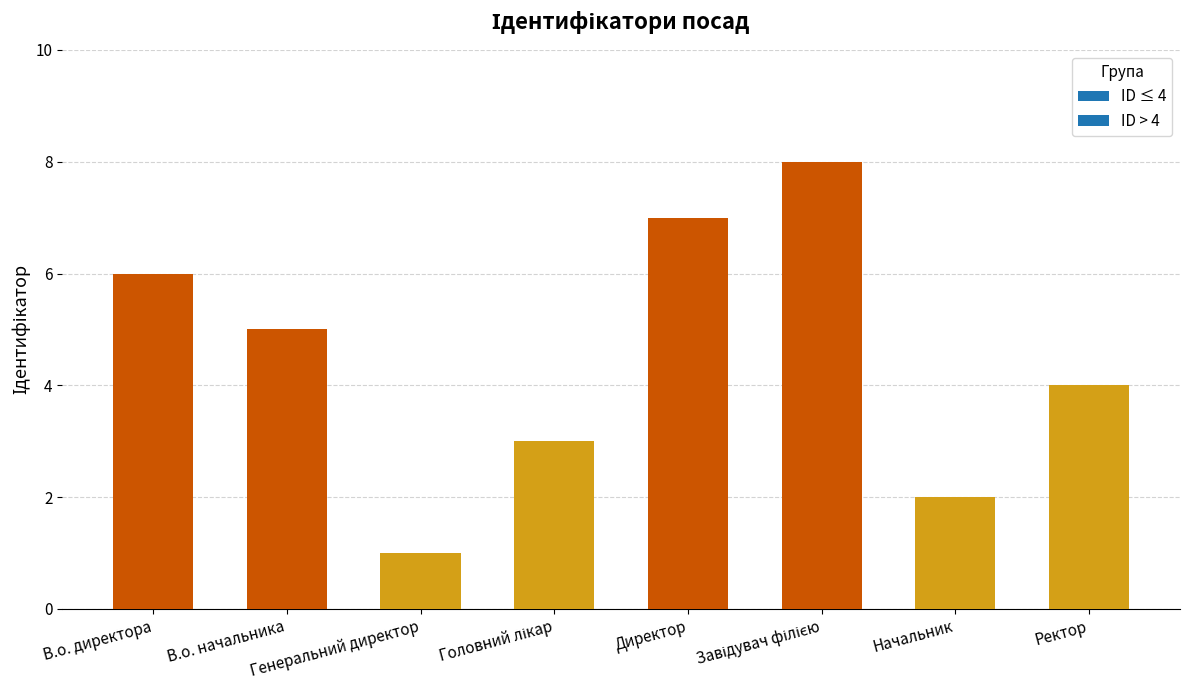

At which label is the value closest to 4?

Ректор